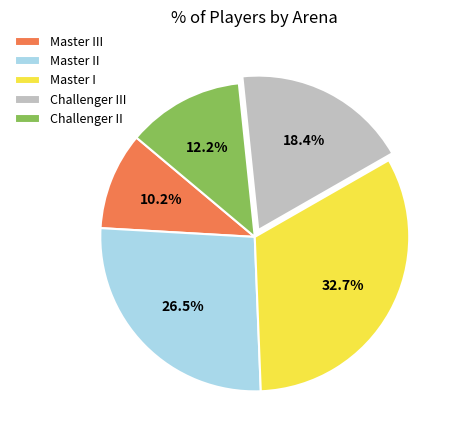

To the nearest percent, what portion does Master I represent?

33%